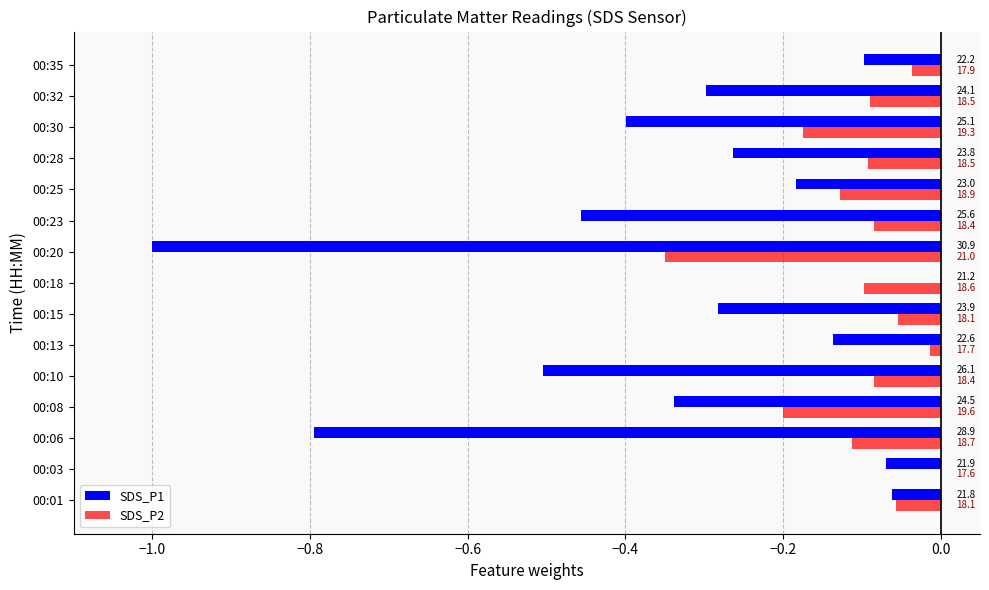

What are all the series names shown in the legend?

SDS_P1, SDS_P2